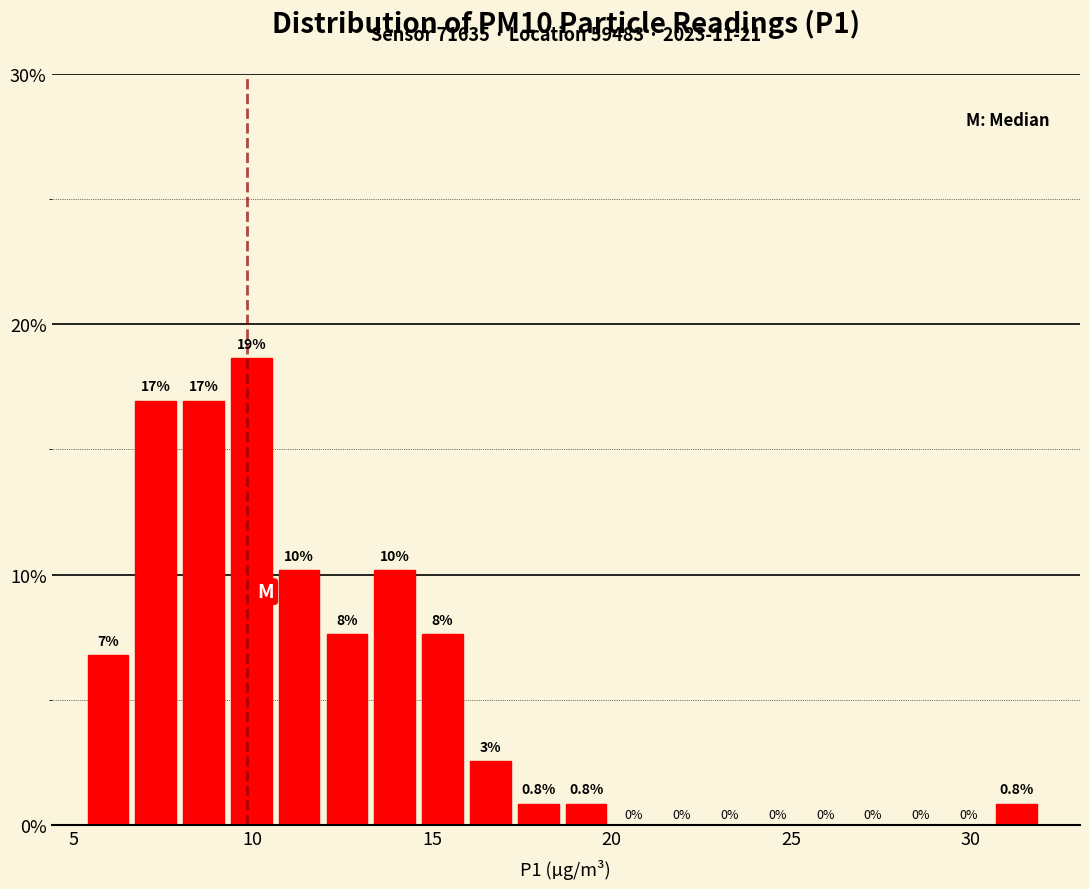

Around what value on the x-axis is the tallest bar? Give the approximate position of its centre, as read against the axis.

10.0